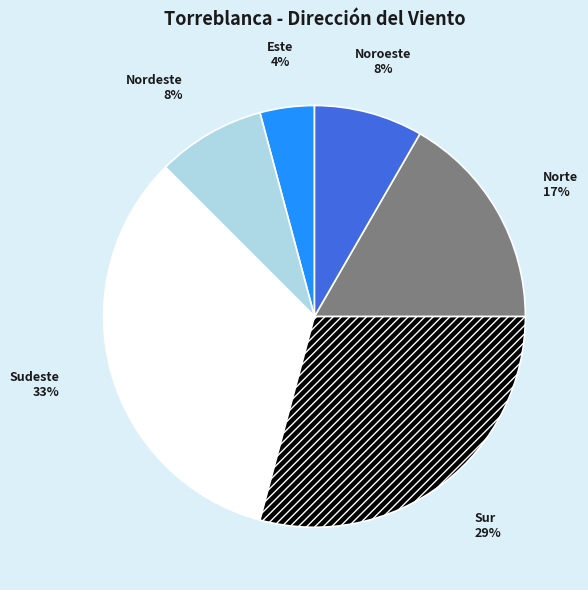

Is there a majority slice in this chart?

No